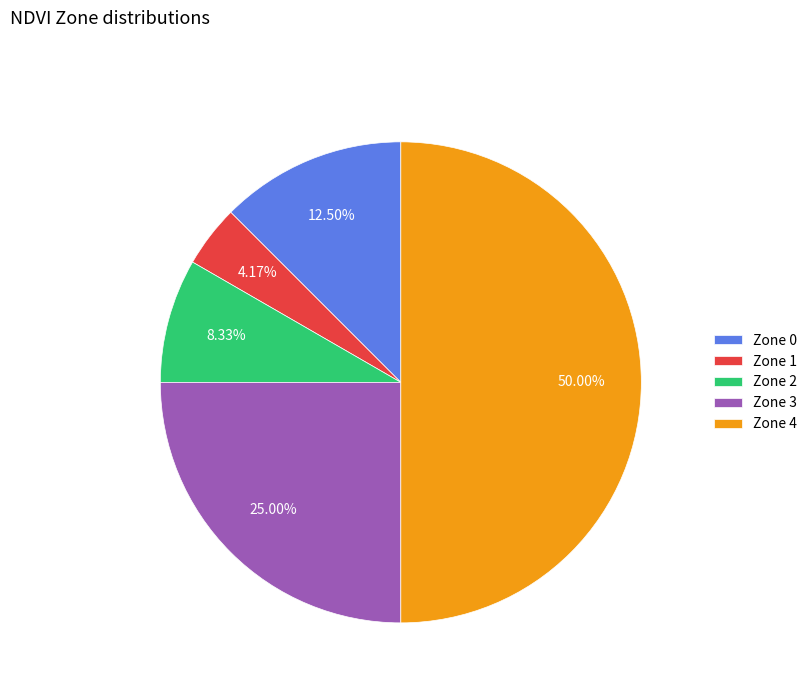

Approximately how many times larger is the value at Zone 2 compared to Zone 3?

0.3